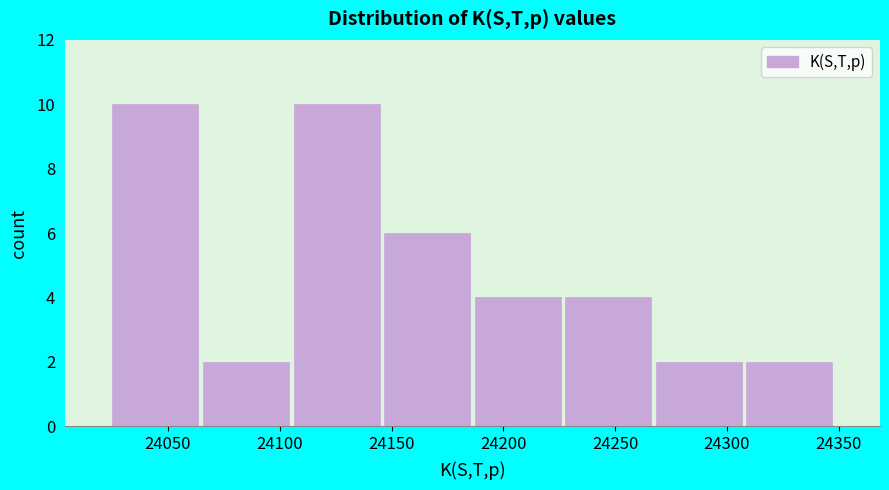

Reading left to right, list every bar in this chart as the range it spans on the x-axis followed by its height. Neither the bar edges nor the heights are printed on the chart, so give them approximately, as read against the axes.

24025 to 24065: 10
24065 to 24105: 2
24105 to 24145: 10
24145 to 24185: 6
24185 to 24225: 4
24225 to 24265: 4
24265 to 24310: 2
24310 to 24350: 2